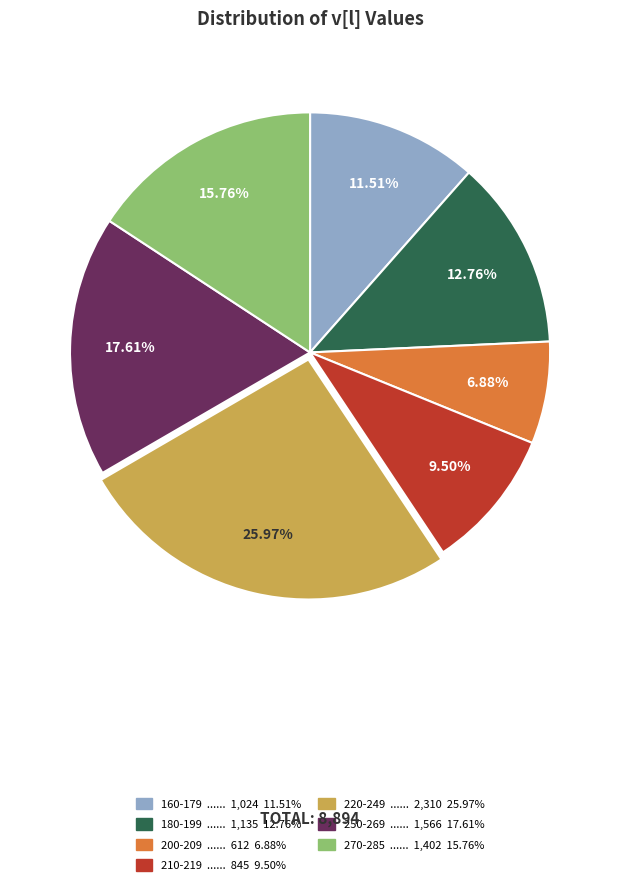

Is there a majority slice in this chart?

No